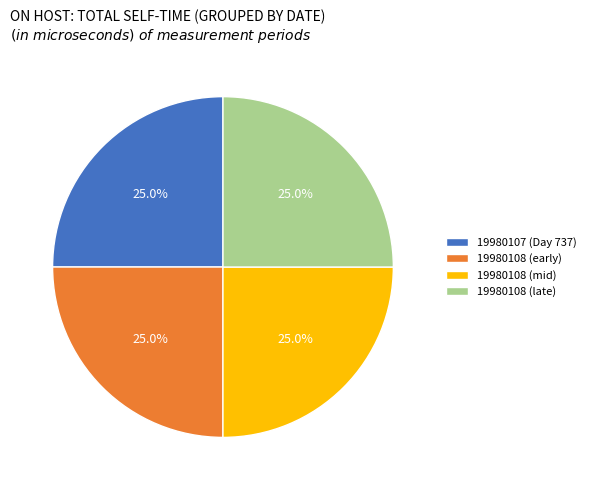

Combined, what portion of the pie is 19980108 (mid) and 19980108 (late)?

50.0%